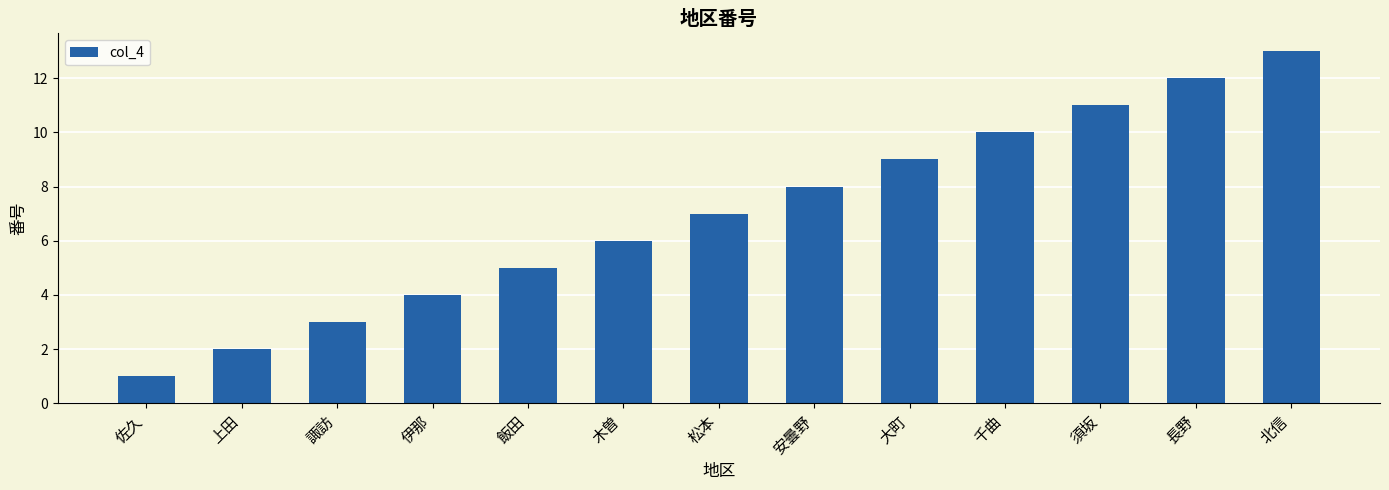

What is the average value?

7